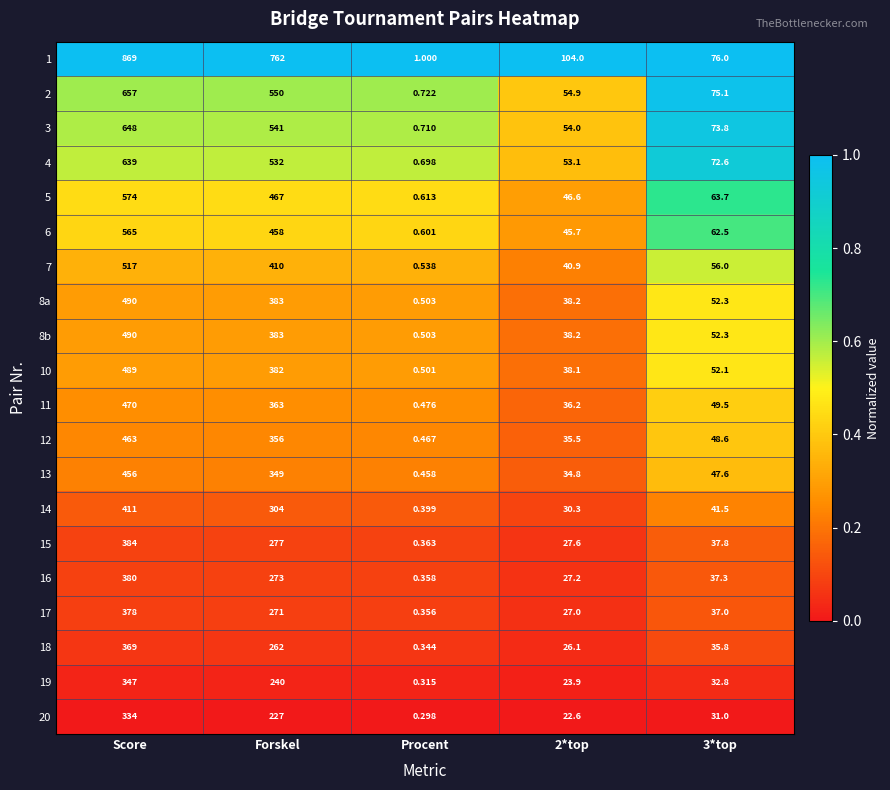

Which category has the lowest value in the 15 series?

Procent